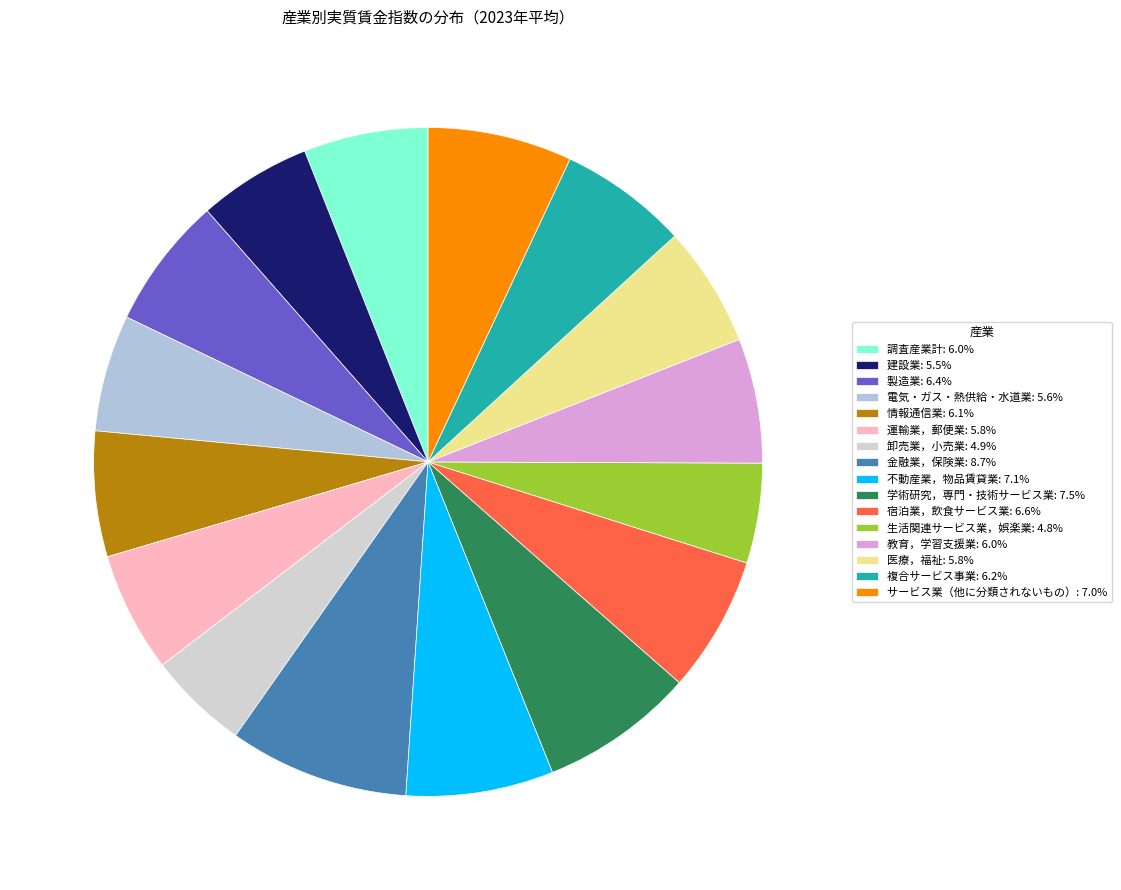

How many slices are in this pie chart?

16